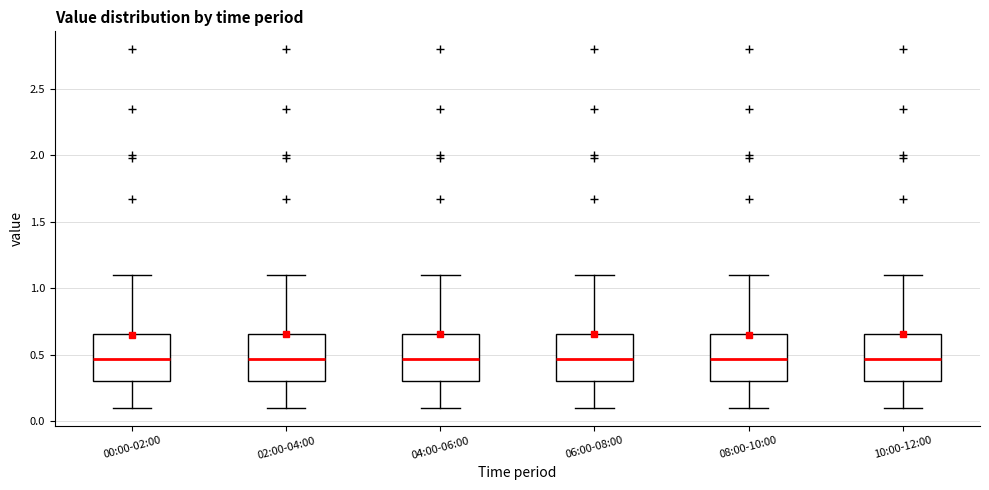

Where does the lower whisker of the box for 04:00-06:00 end on the y-axis? The values are not printed on the chart, so give them approximately, as read against the axis.

0.10